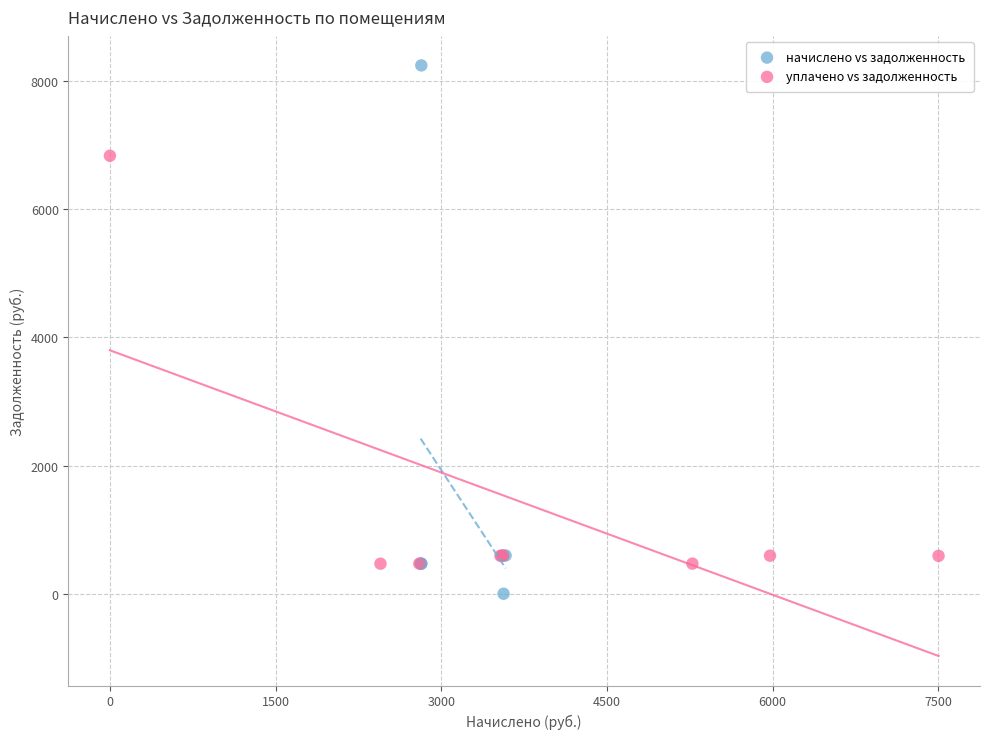

Which series has the largest Y range (max minus min)?

начислено vs задолженность